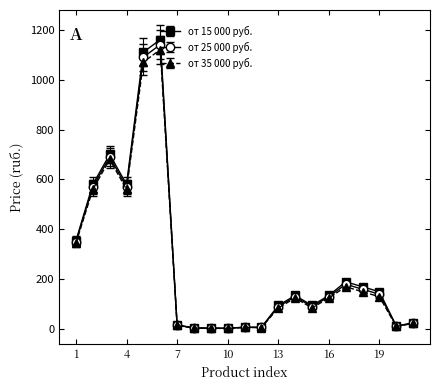

What is the maximum value for от 15 000 руб.?

1160.0